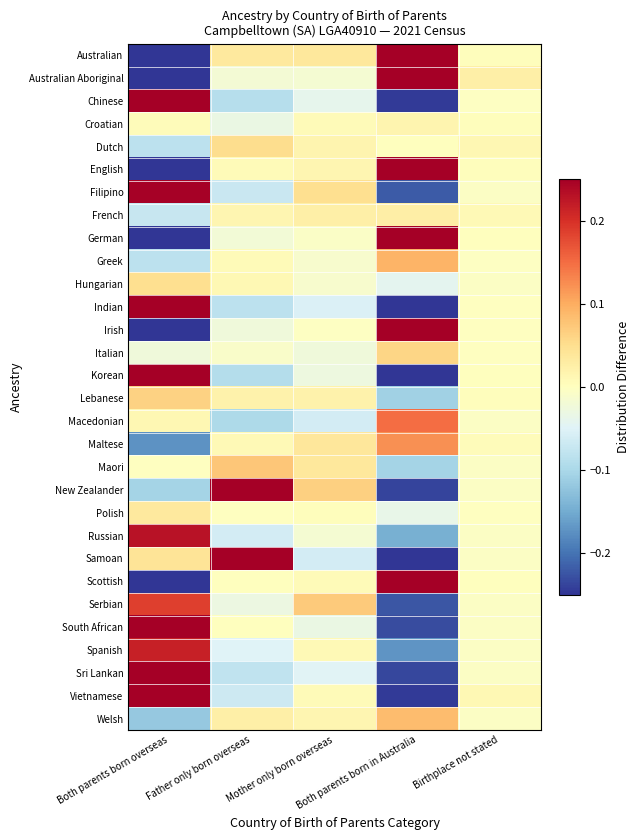

Which has a higher value, Birthplace not stated or Mother only born overseas?

Mother only born overseas